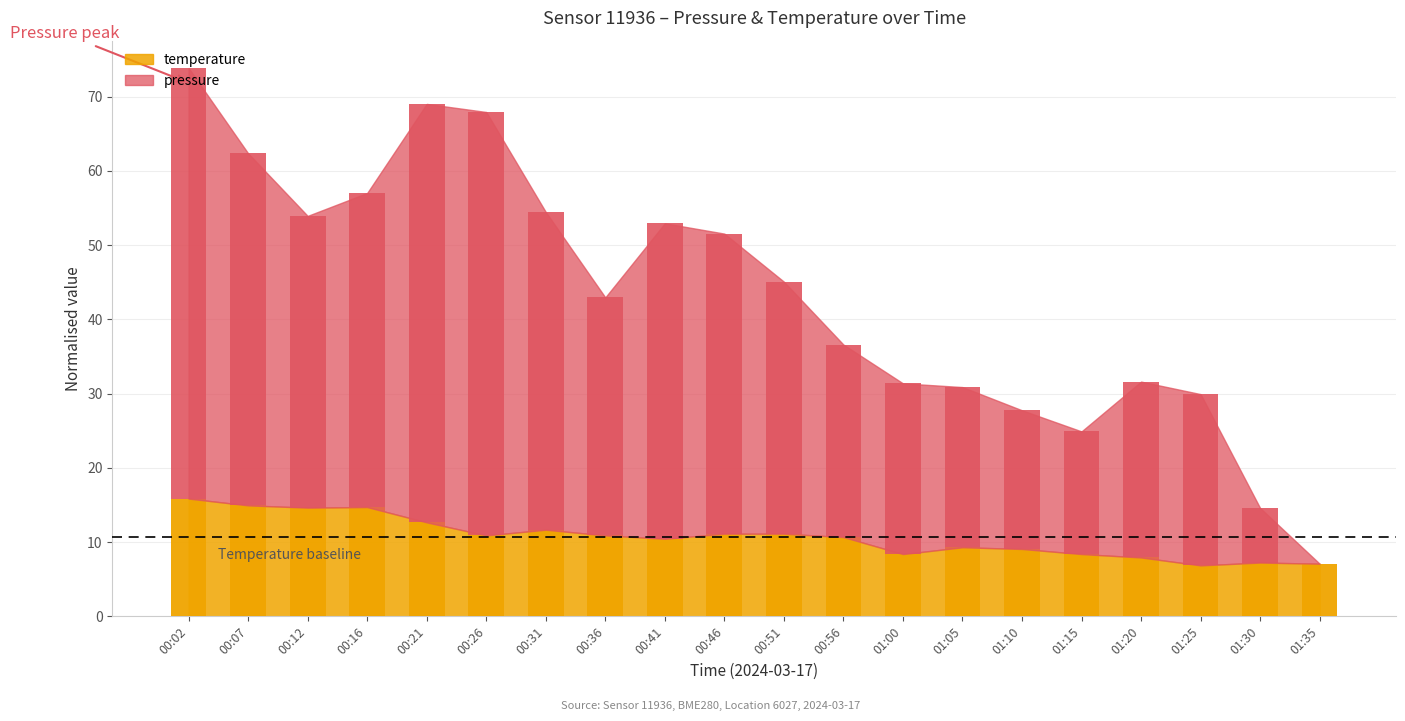

List the series in order of their peak value, highest first.

pressure, temperature